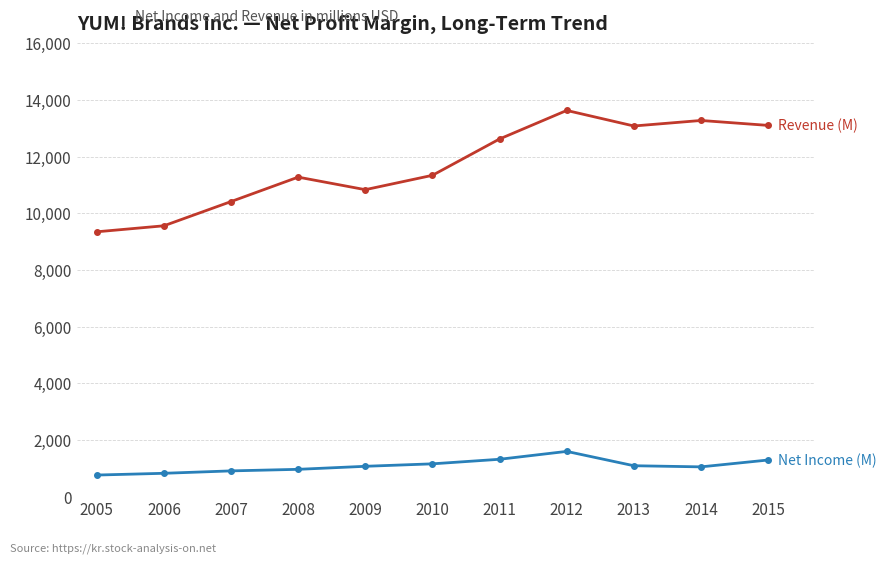

What is the difference between the highest and lowest values at 2012?

12036